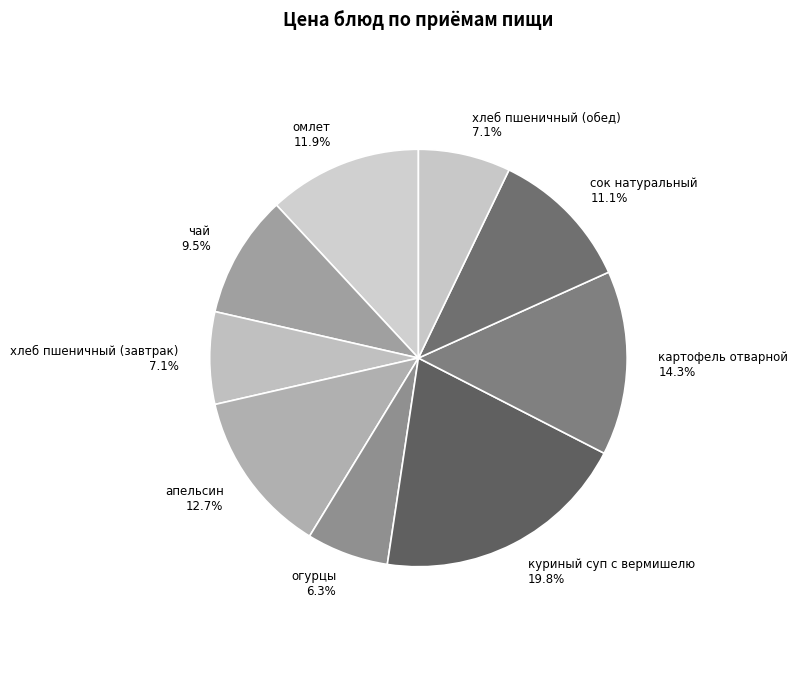

To the nearest percent, what portion does картофель отварной represent?

14%